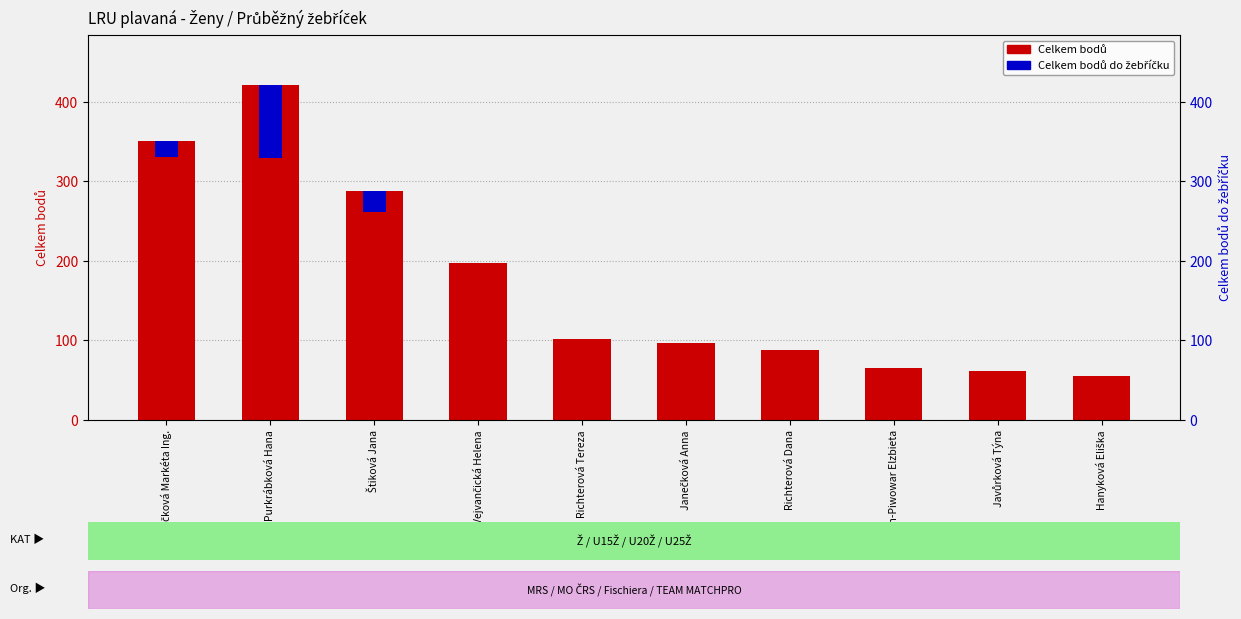

What is the difference between the maximum and second lowest values in the Celkem bodů do žebříčku series?

91